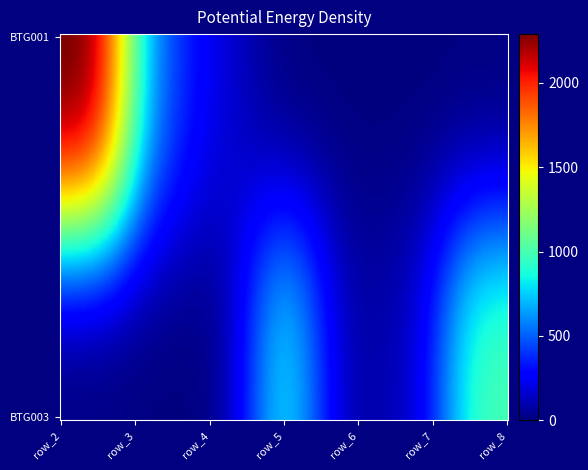

What is the difference between the maximum and minimum values in the BTG003 series?

1000